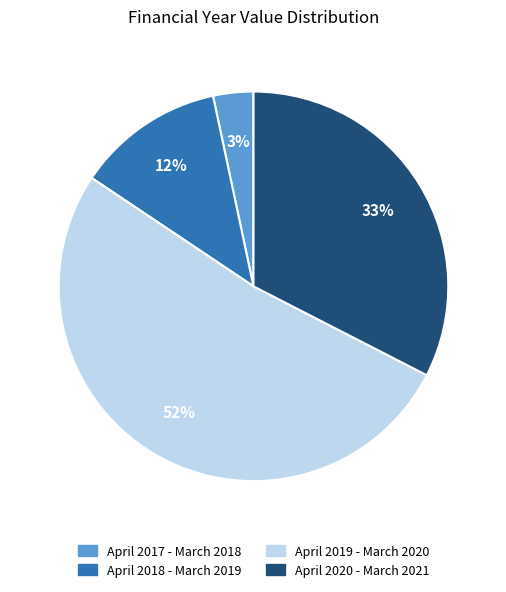

Count the number of slices in the pie.

4